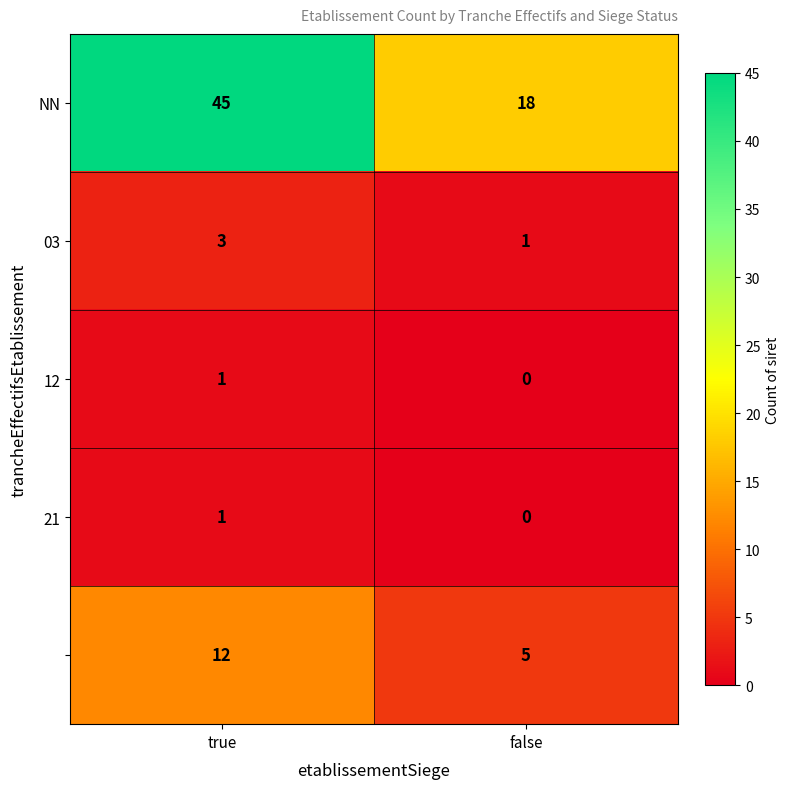

What is the total value across all series at true?

62